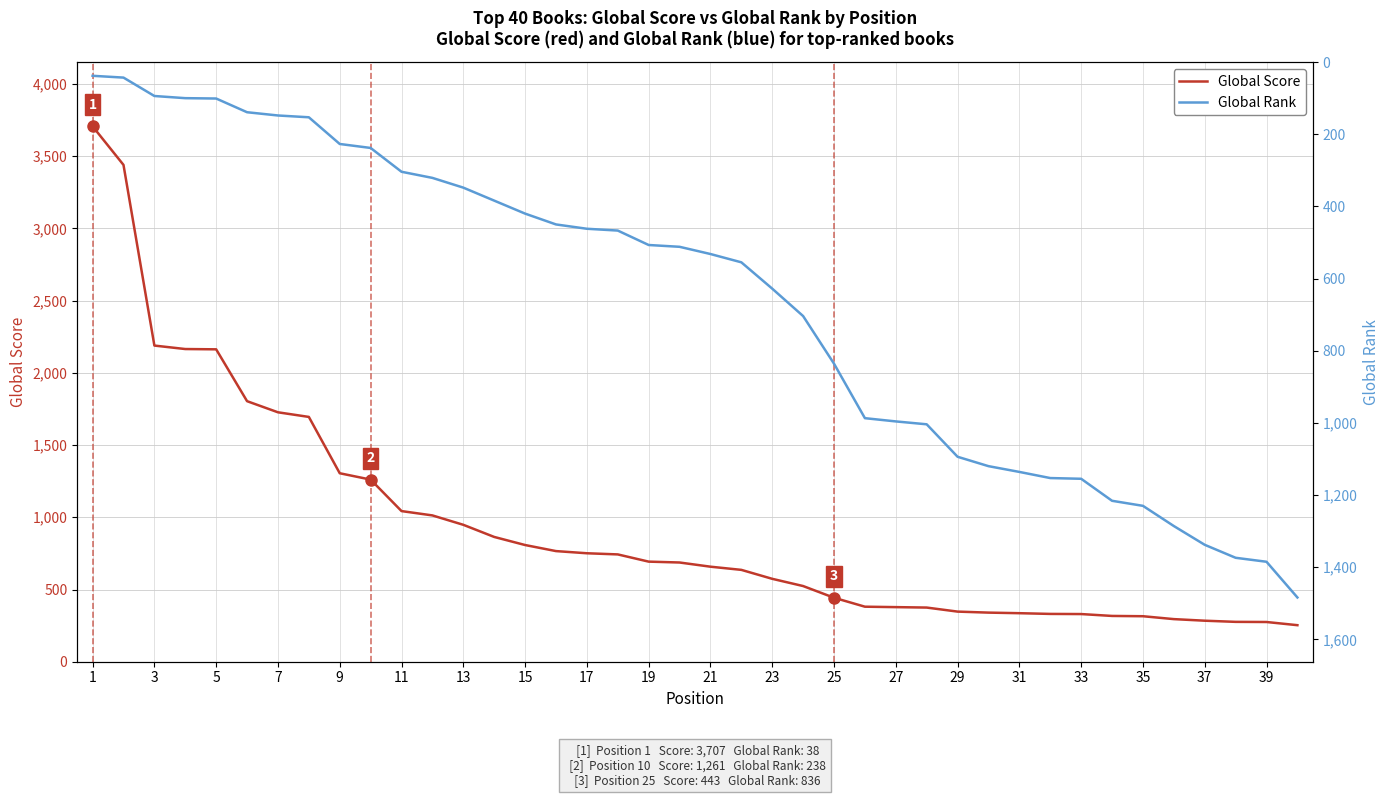

The value of Global Score at 15 is 1316. True or false?

False